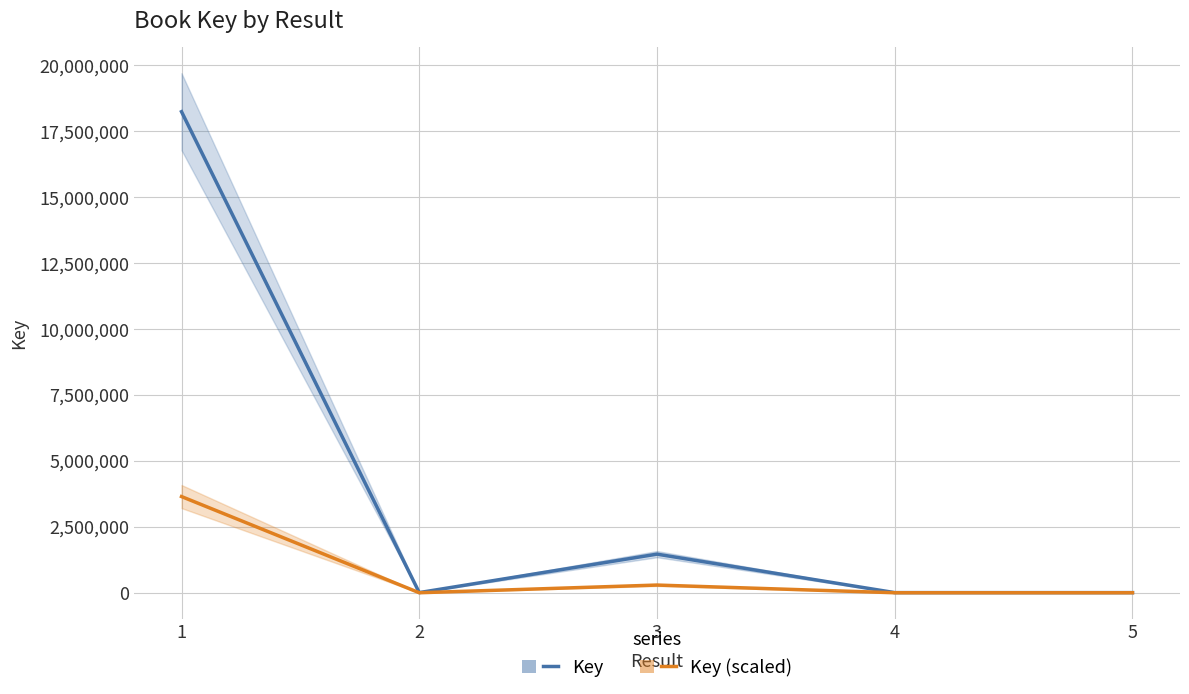

True or false: Key (scaled) and Key intersect in this chart.

False